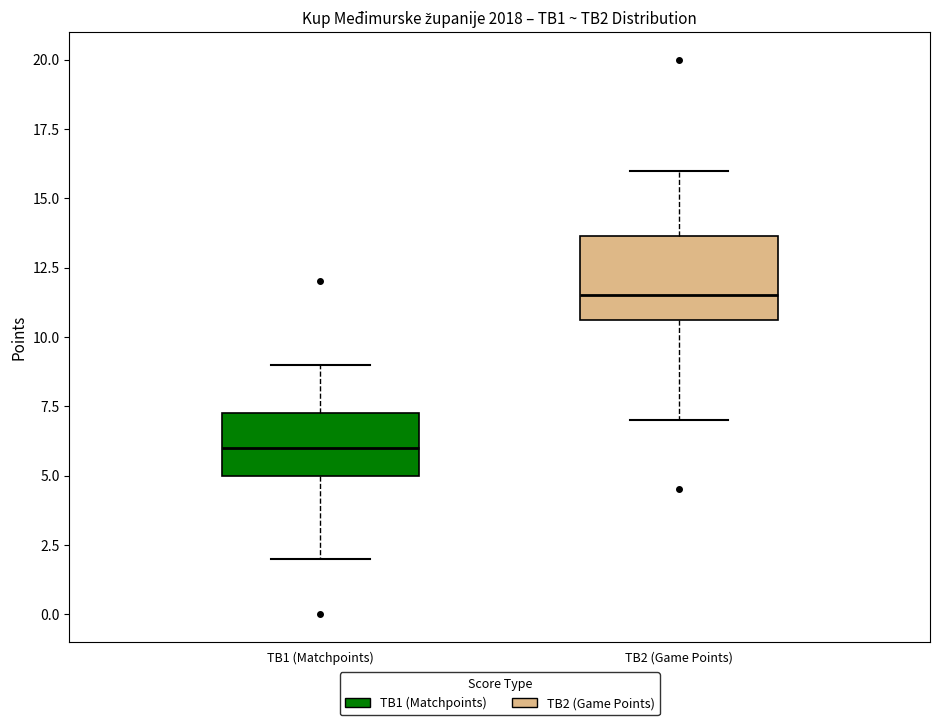

Which box's median line is the highest?

TB2 (Game Points)